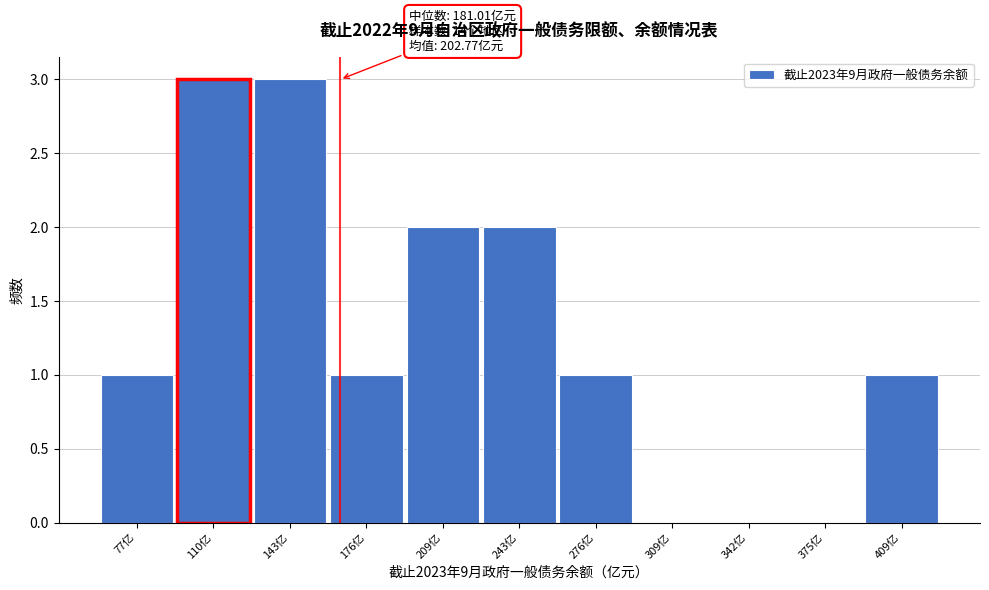

Reading right to left, transcribe all the data shown in this chart.

409亿=1	375亿=0	342亿=0	309亿=0	276亿=1	243亿=2	209亿=2	176亿=1	143亿=3	110亿=3	77亿=1